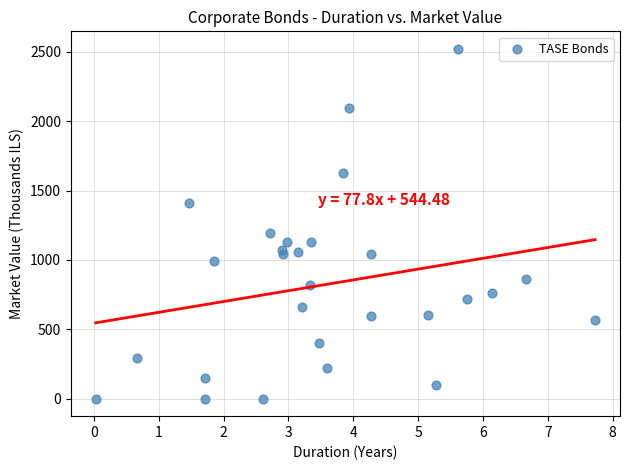

What Y value in the scatter plot is closest to 1260?

1196.7